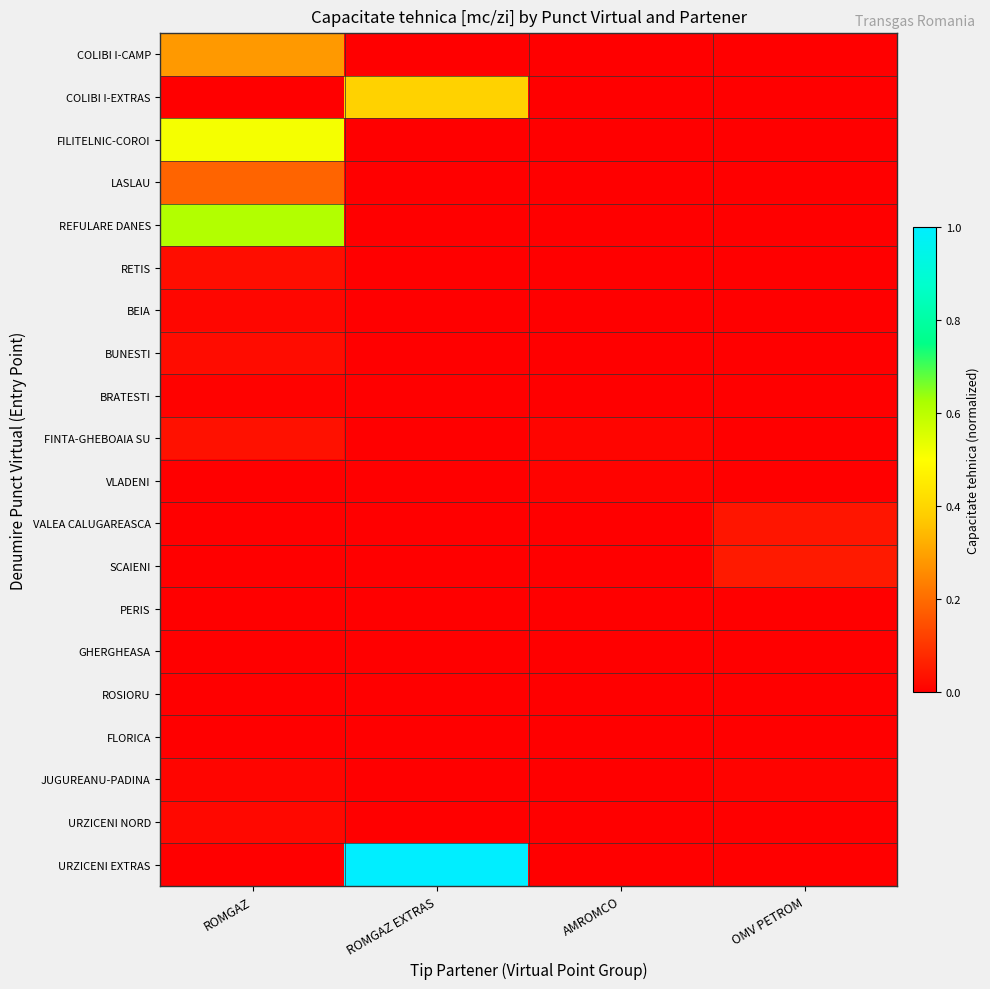

List the series in order of their peak value, highest first.

URZICENI EXTRAS, REFULARE DANES, FILITELNIC-COROI, COLIBI I-EXTRAS, COLIBI I-CAMP, LASLAU, SCAIENI, VALEA CALUGAREASCA, FINTA-GHEBOAIA SU, RETIS, BUNESTI, URZICENI NORD, BEIA, JUGUREANU-PADINA, VLADENI, BRATESTI, ROSIORU, PERIS, GHERGHEASA, FLORICA